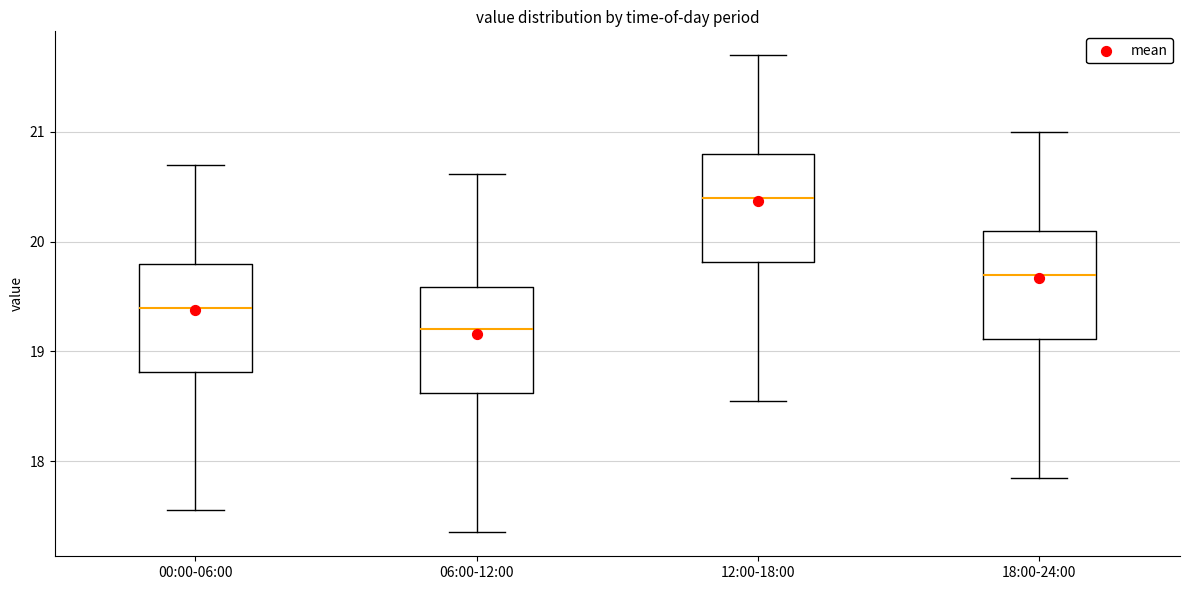

Reading left to right, read every box against the y-axis: the position of its median line, the range the box covers, and the ends of its whiskers. The values are not printed on the chart, so give them approximately, as read against the axis.

00:00-06:00: median 19.4, box 18.8 to 19.8, whiskers 17.6 to 20.7
06:00-12:00: median 19.2, box 18.6 to 19.6, whiskers 17.4 to 20.6
12:00-18:00: median 20.4, box 19.8 to 20.8, whiskers 18.6 to 21.7
18:00-24:00: median 19.7, box 19.1 to 20.1, whiskers 17.9 to 21.0